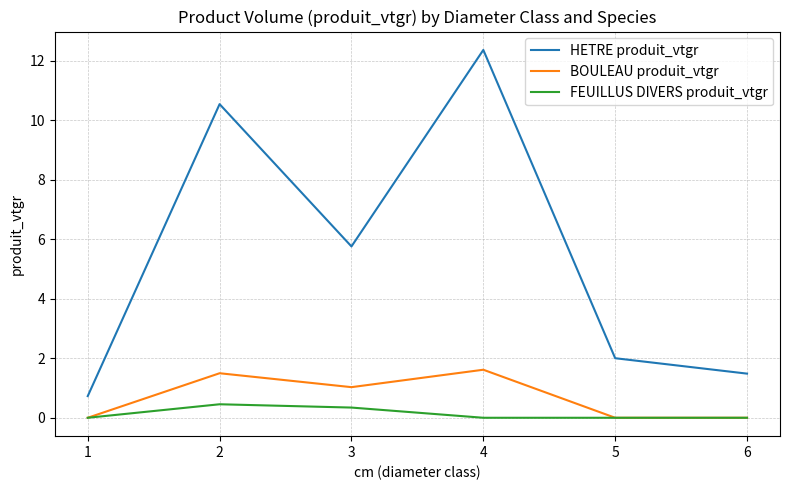

True or false: FEUILLUS DIVERS produit_vtgr and HETRE produit_vtgr cross at least once.

False